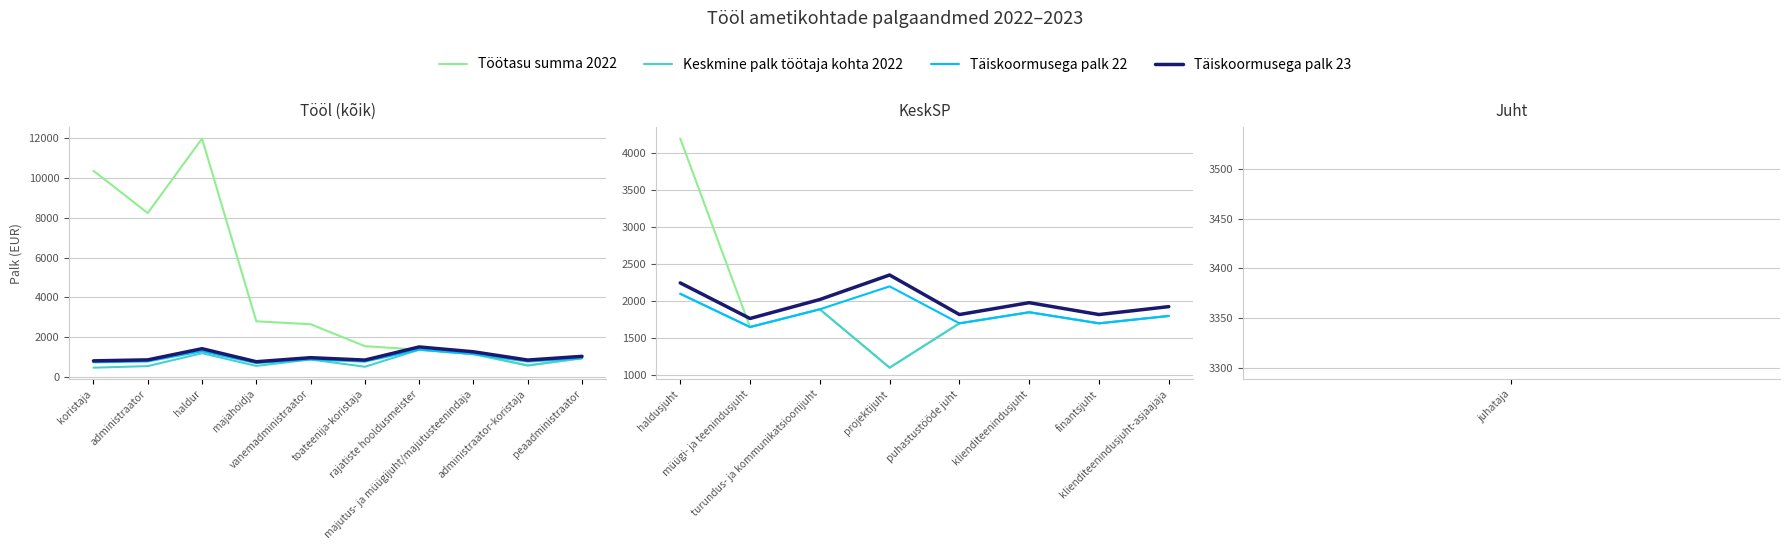

True or false: Täiskoormusega palk 23 and Täiskoormusega palk 22 cross at least once.

False